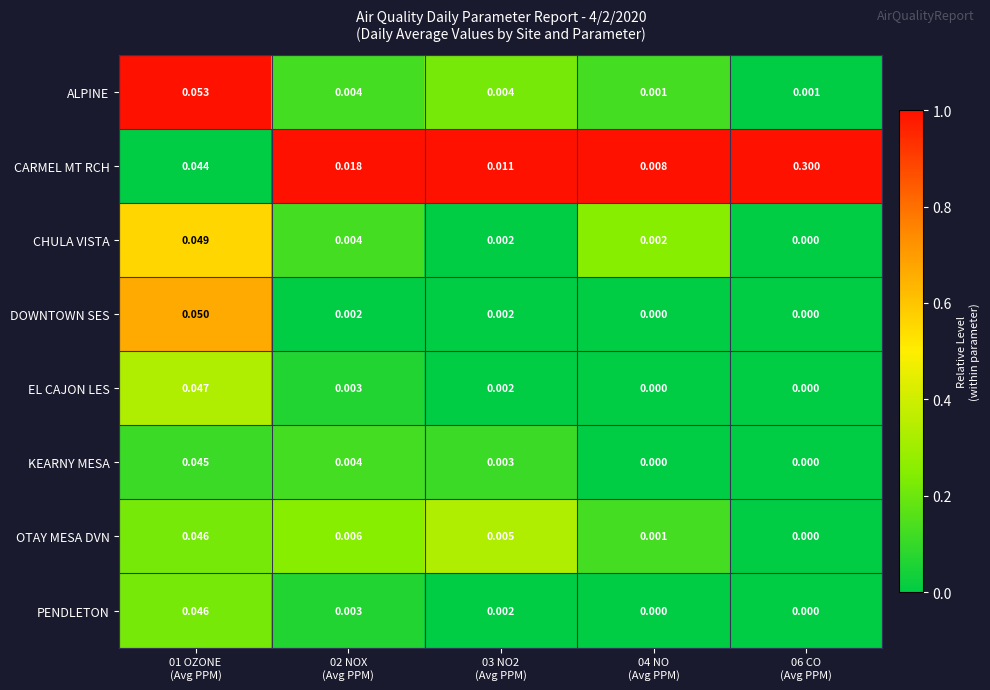

Which series has the largest range (max minus min)?

CARMEL MT RCH